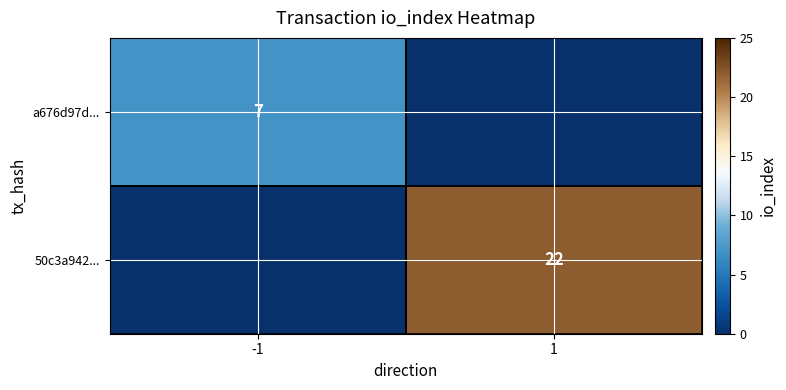

True or false: 50c3a942... has a value of 32 at 1.

False